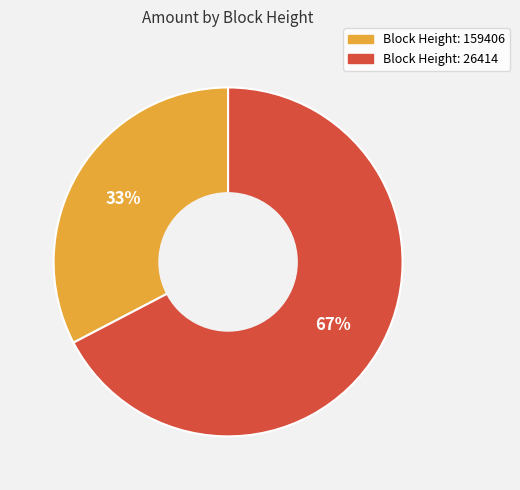

How many slices are in this pie chart?

2